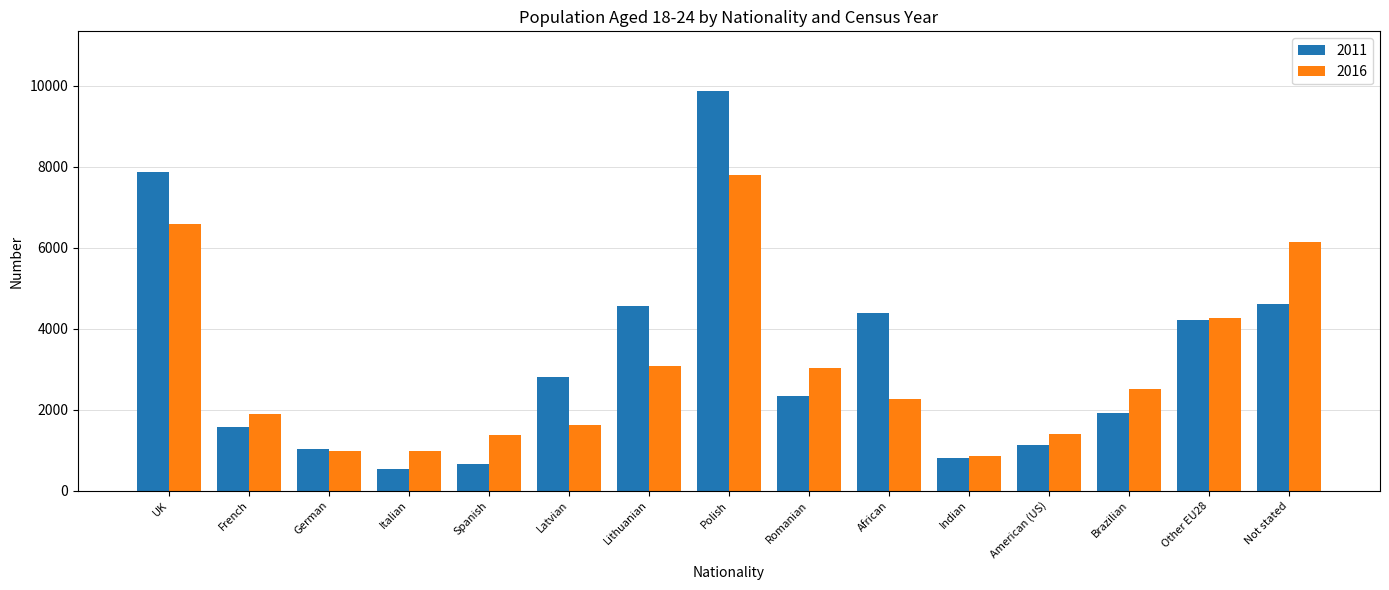

How many distinct data groups are displayed?

2